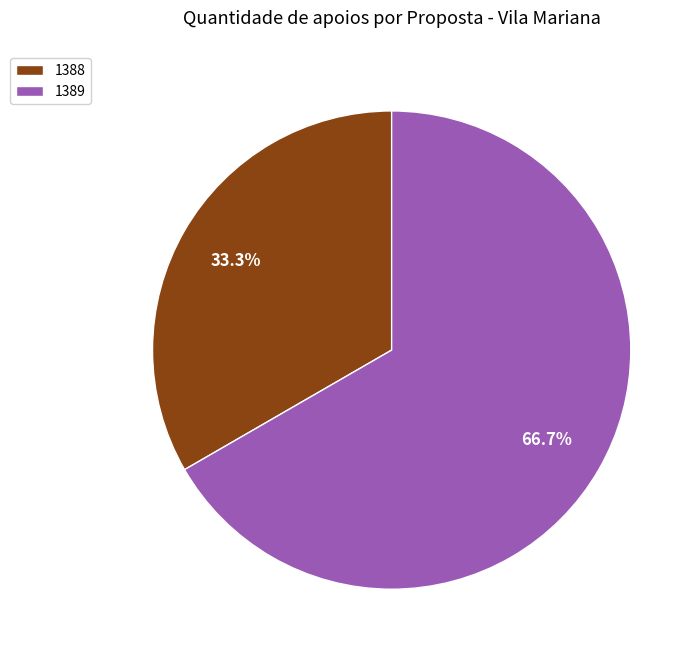

What is the largest slice in the pie chart?

1389